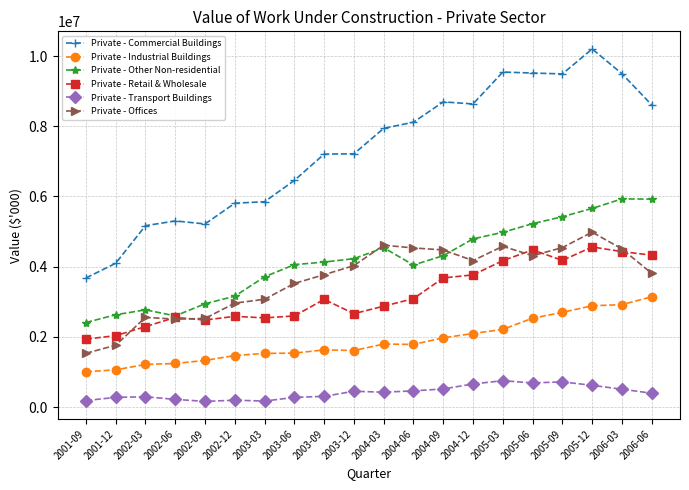

After their last crossing, which series has the higher values: Private - Offices or Private - Other Non-residential?

Private - Other Non-residential